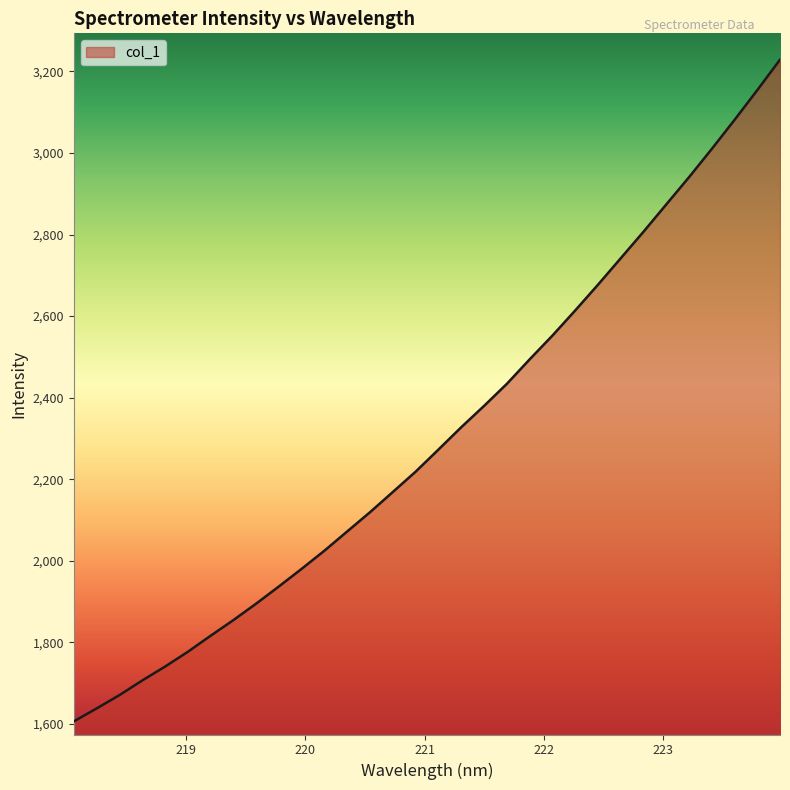

How many lines are shown in the chart?

1